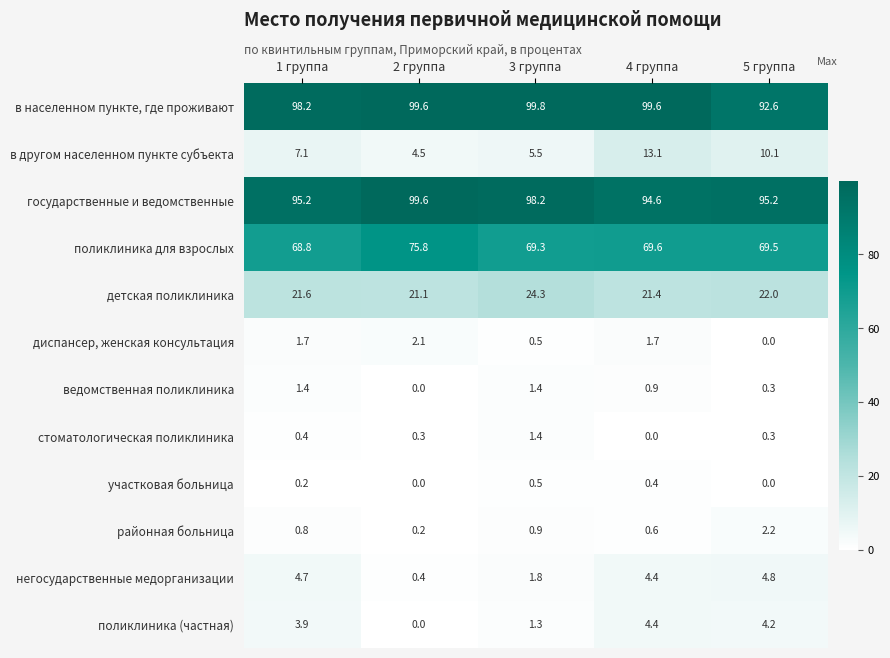

Rank the categories by поликлиника для взрослых value from lowest to highest.

1 группа, 3 группа, 5 группа, 4 группа, 2 группа